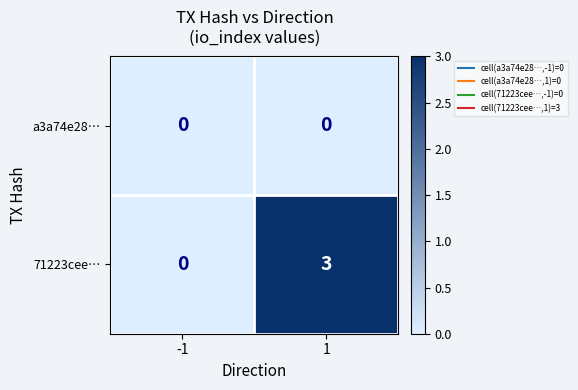

Rank the series at 1 from highest to lowest value.

71223cee…, a3a74e28…